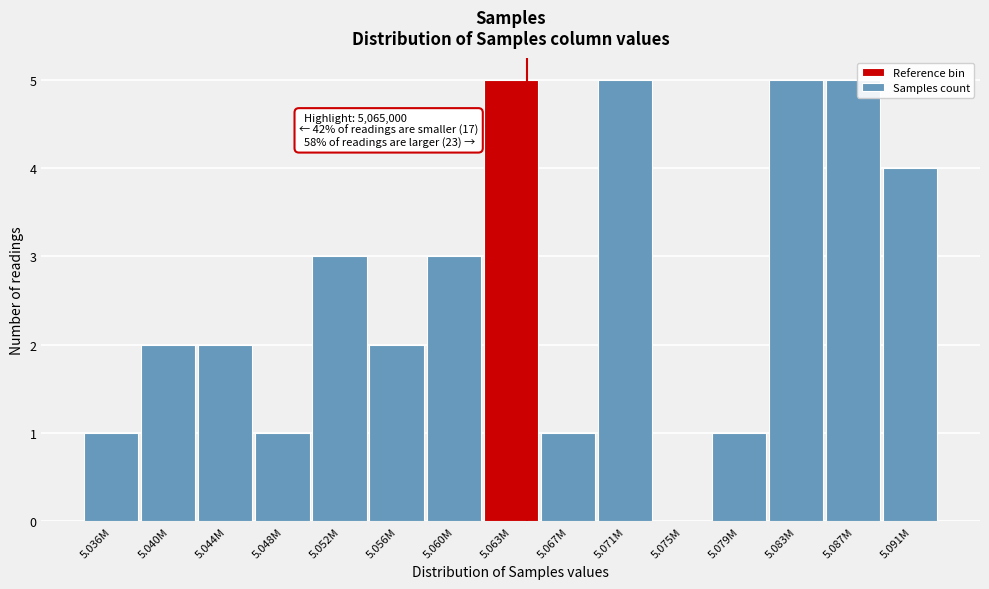

Reading left to right, transcribe all the data shown in this chart.

5.036M=1	5.040M=2	5.044M=2	5.048M=1	5.052M=3	5.056M=2	5.060M=3	5.063M=5	5.067M=1	5.071M=5	5.075M=0	5.079M=1	5.083M=5	5.087M=5	5.091M=4